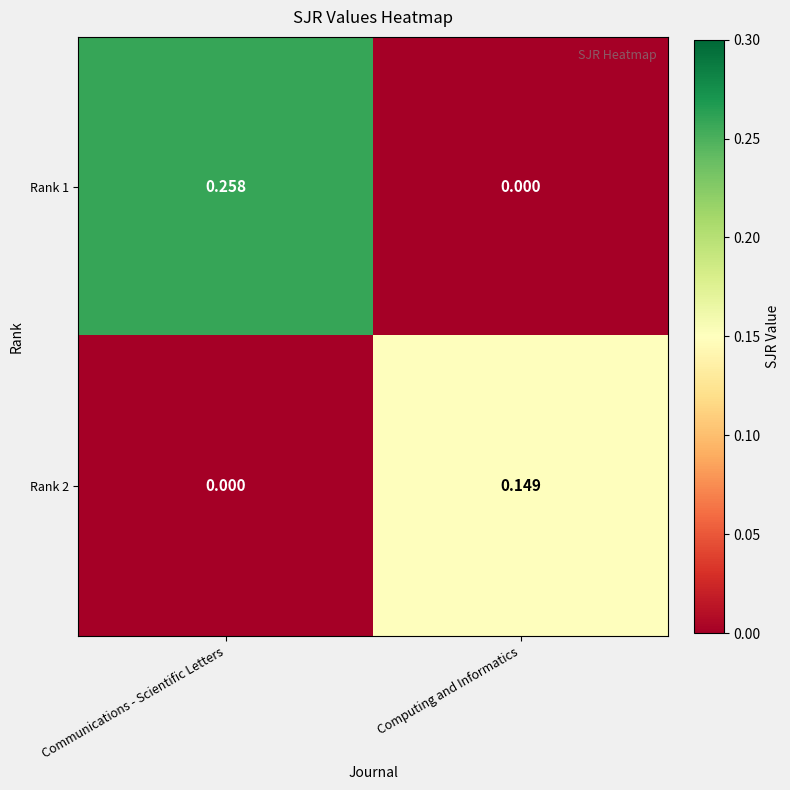

List the labels in order of Rank 1 value, largest first.

Communications - Scientific Letters, Computing and Informatics